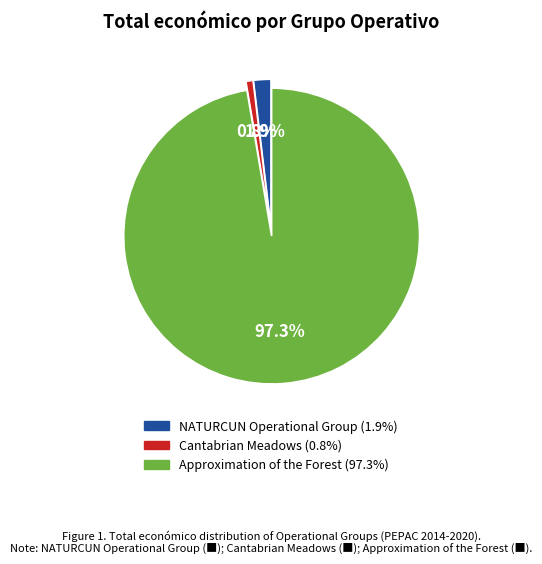

Is it true that NATURCUN Operational Group is 2% of the pie?

True